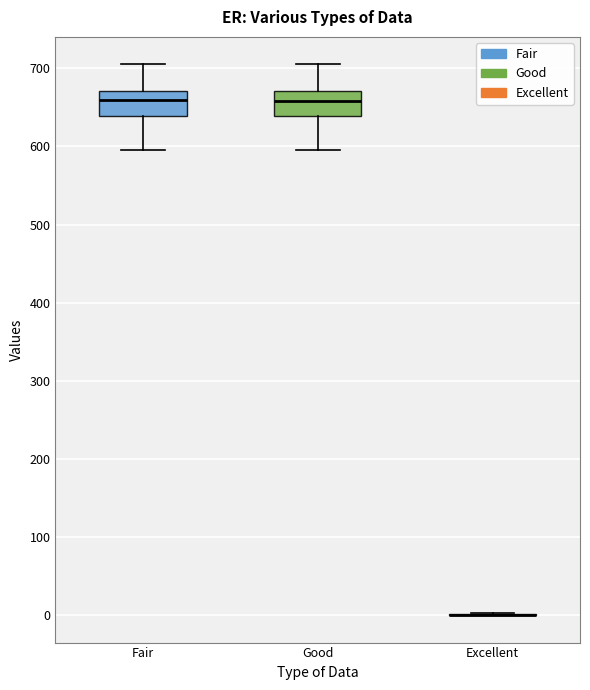

Reading left to right, transcribe this box plot: for each box, give where its median line is, the range the box spans, and where its two whiskers end, as read against the y-axis. The values are not printed on the chart, so give them approximately, as read against the axis.

Fair: median 660, box 640 to 670, whiskers 600 to 710
Good: median 660, box 640 to 670, whiskers 600 to 710
Excellent: box collapsed to a line at 0, whiskers 0 to 0